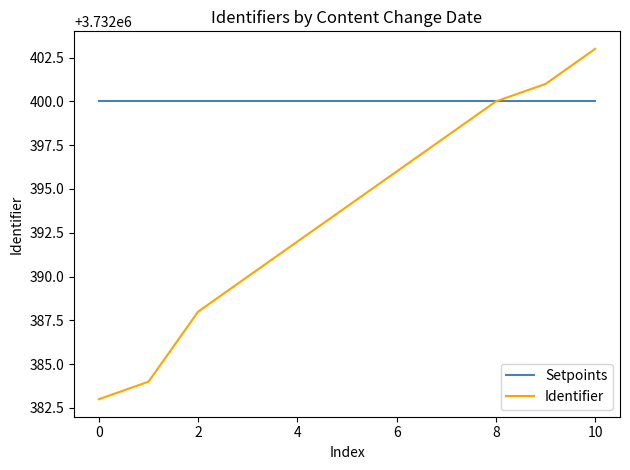

How many data points are less than 3732394?

5